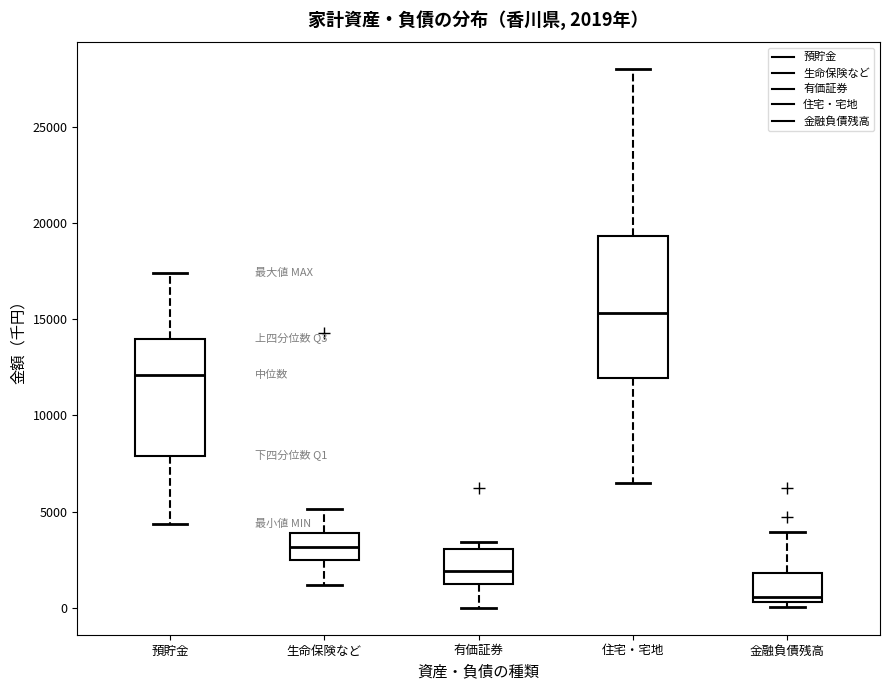

Which box has the lowest median line?

金融負債残高